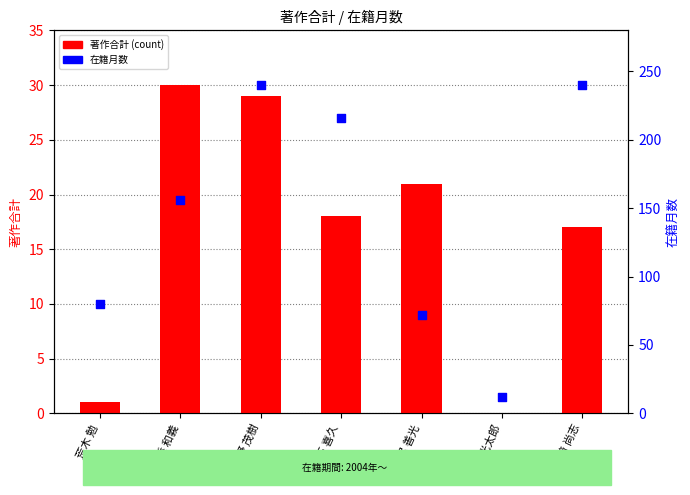

Is the value of 著作合計 (count) at 荒木 勉 greater than the value of 在籍月数 at 川添 和義?

No